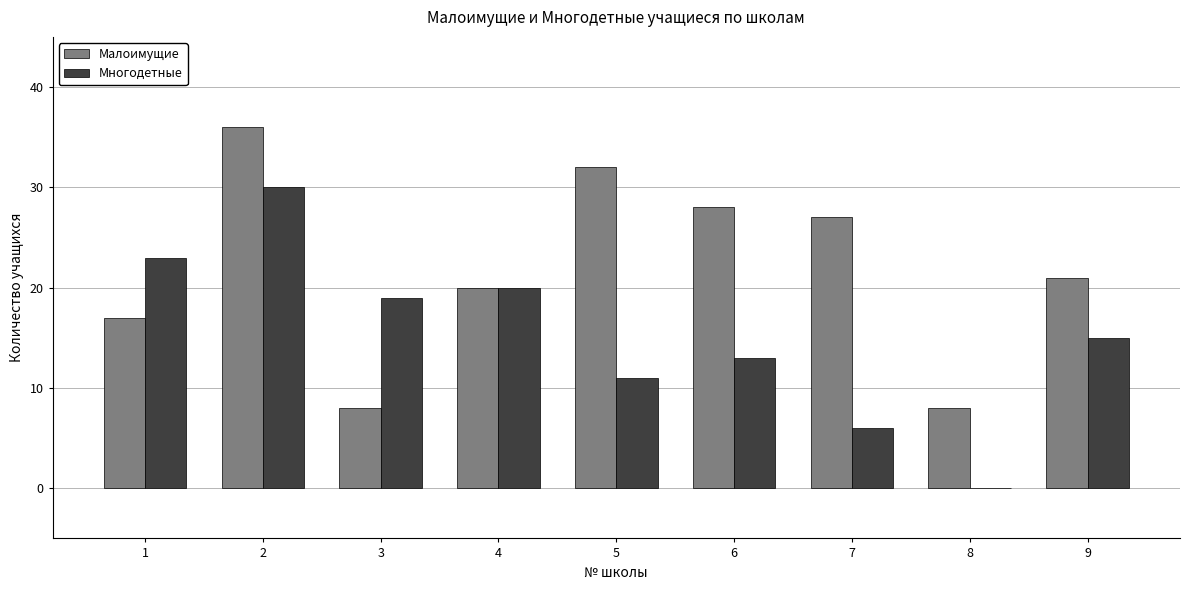

Between 2 and 7, which series saw the biggest shift?

Многодетные